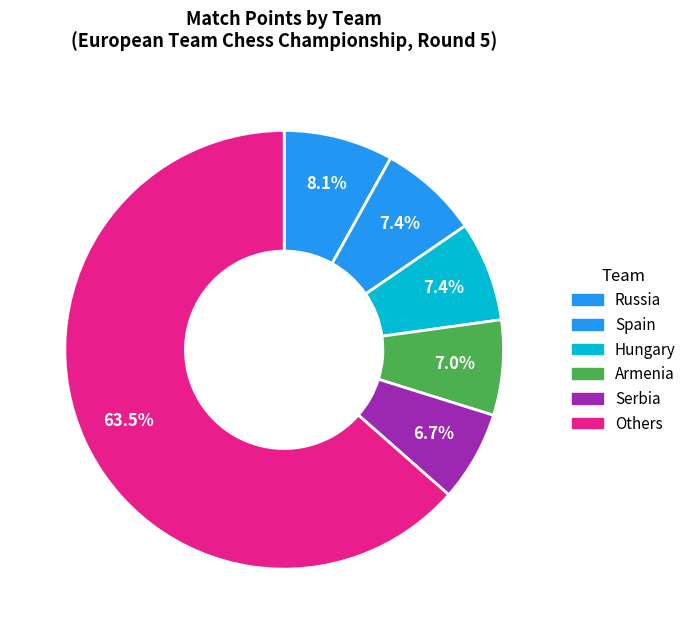

How many slices are in this pie chart?

6